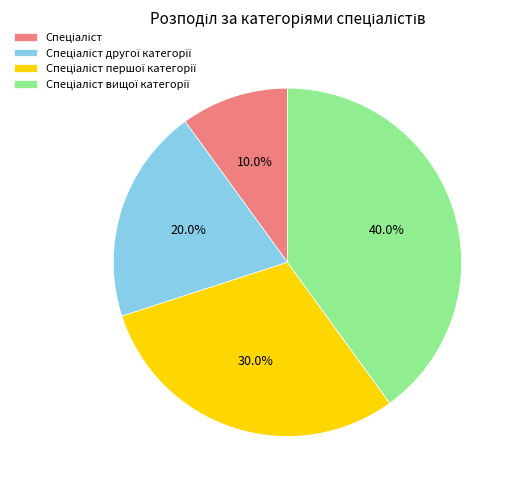

Is there a majority slice in this chart?

No